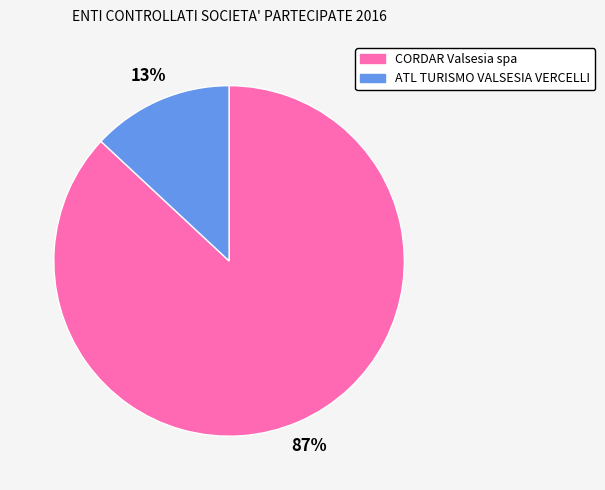

True or false: CORDAR Valsesia spa accounts for 87% of the total.

True